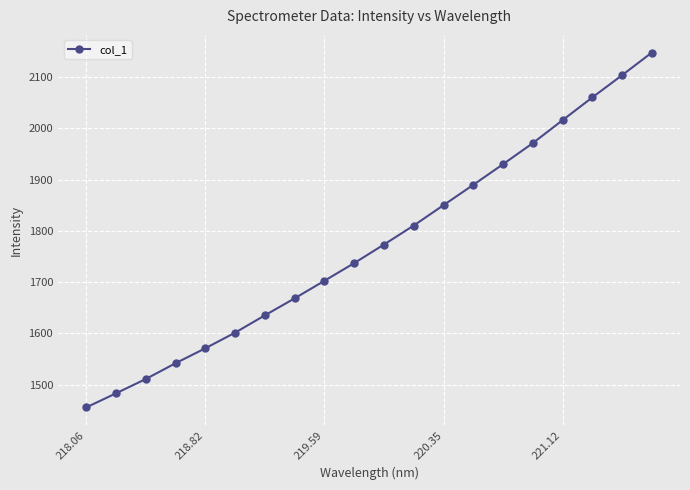

How many categories are shown in the chart?

20